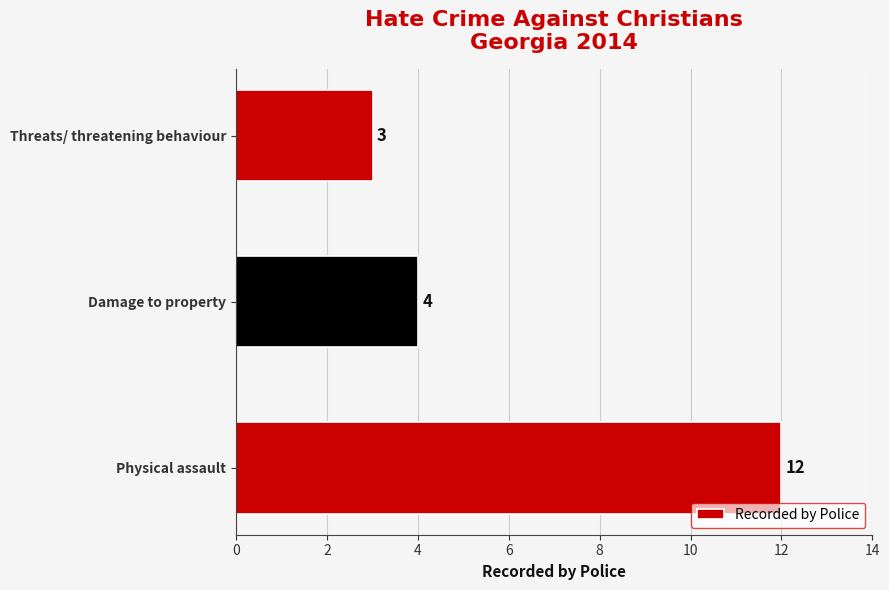

At which category does the chart reach its minimum across all series?

Threats/ threatening behaviour